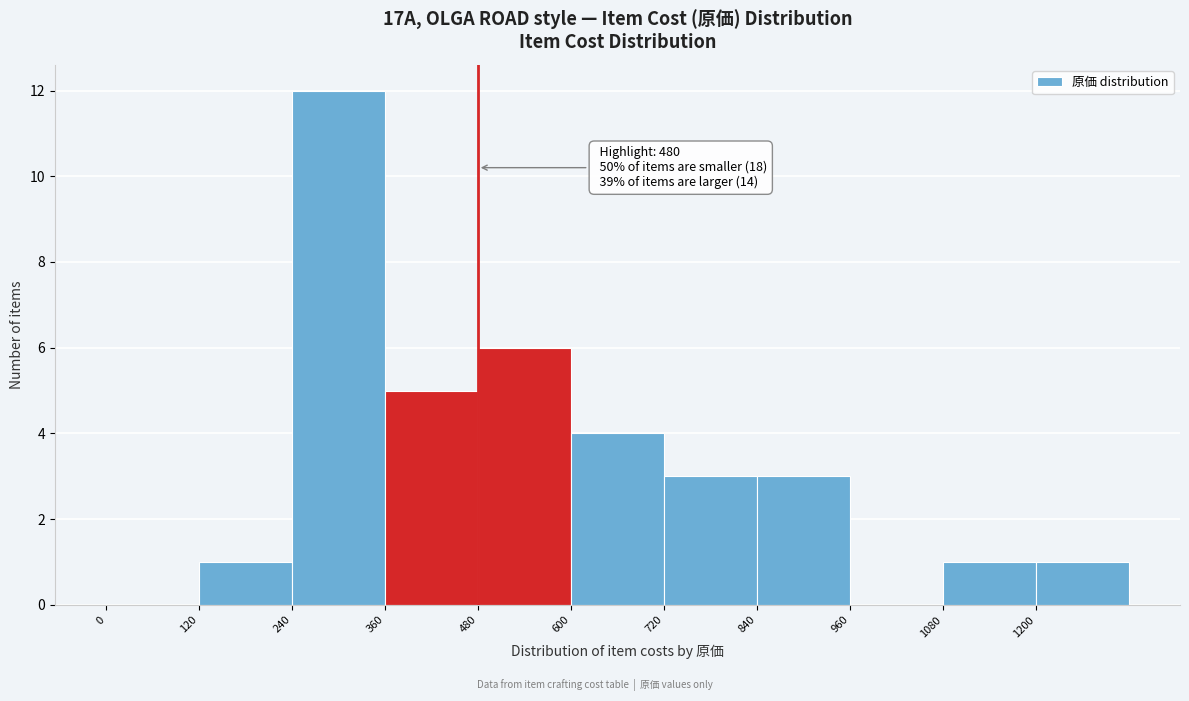

Over which range of the x-axis is the bar tallest?

240 to 360